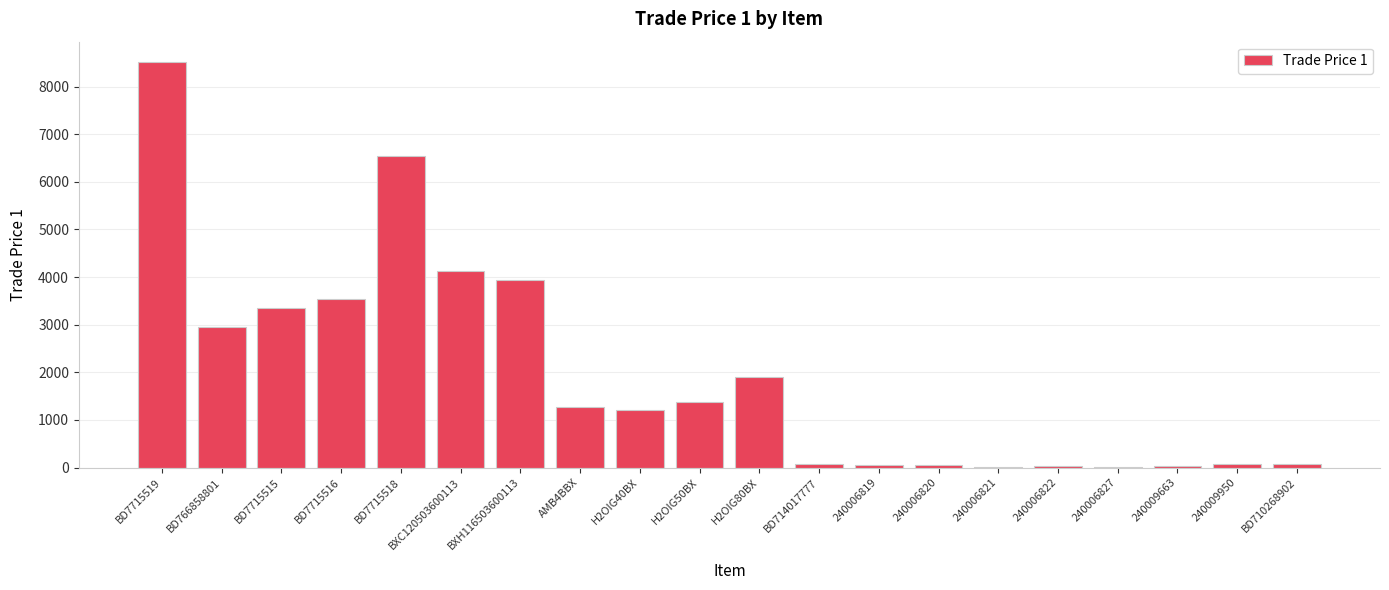

What is the sum of the values at 240006822 and BXH116503600113?

3962